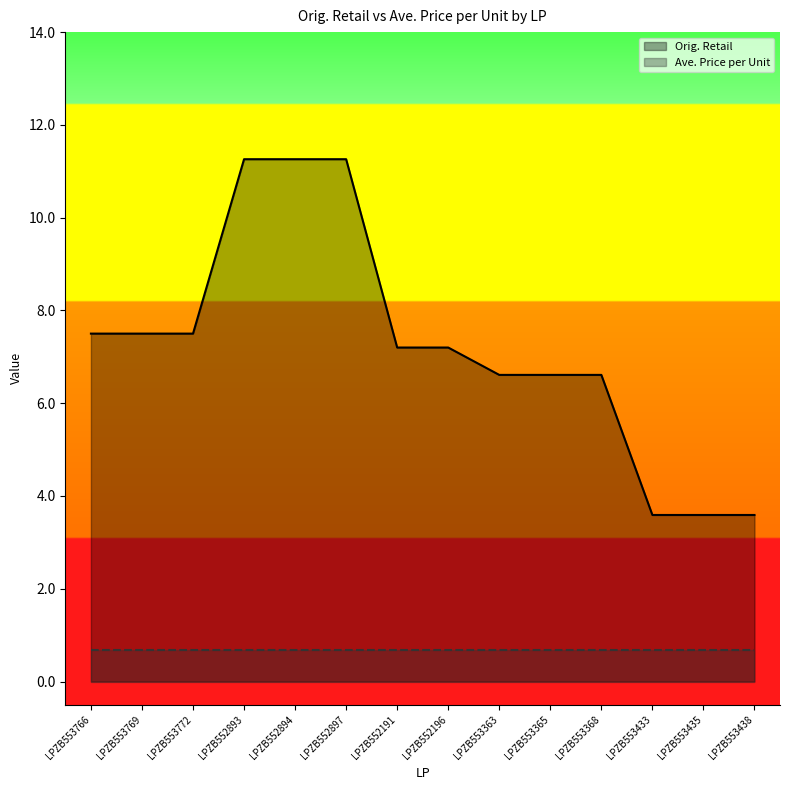

True or false: the data shows 19.5 at LPZB552897.

False